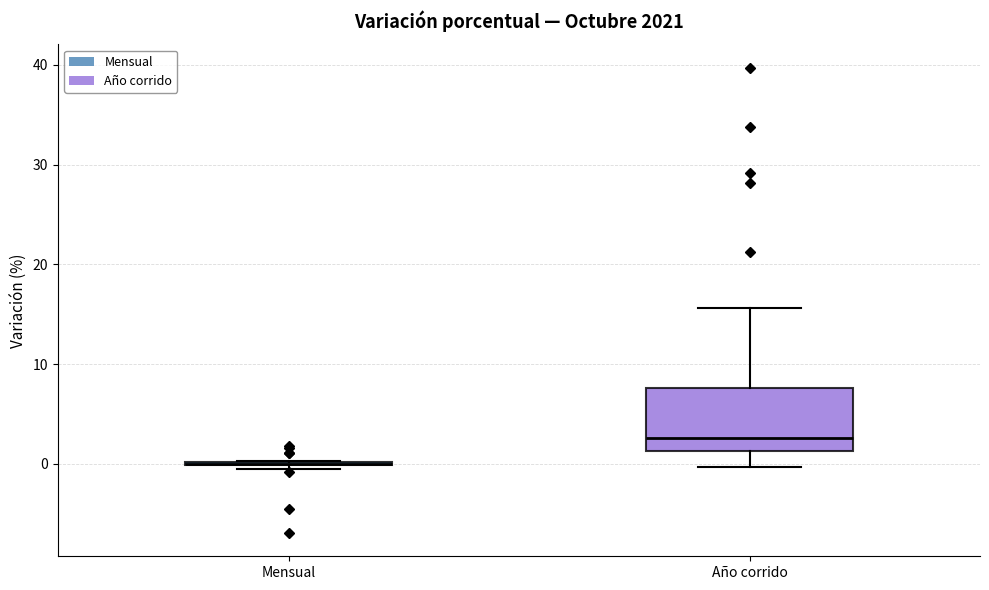

Reading left to right, read every box against the y-axis: the position of its median line, the range the box covers, and the ends of its whiskers. The values are not printed on the chart, so give them approximately, as read against the axis.

Mensual: box collapsed to a line at 0, whiskers 0 to 0
Año corrido: median 3, box 1 to 8, whiskers 0 to 16